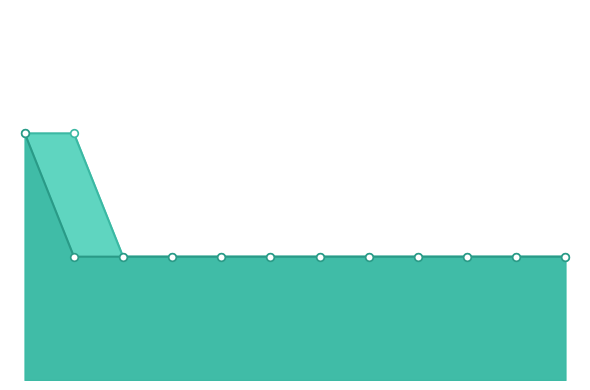

What is the ratio of the value at Agents and Business Managers to the value at Appraisers and Assessors?

1.0